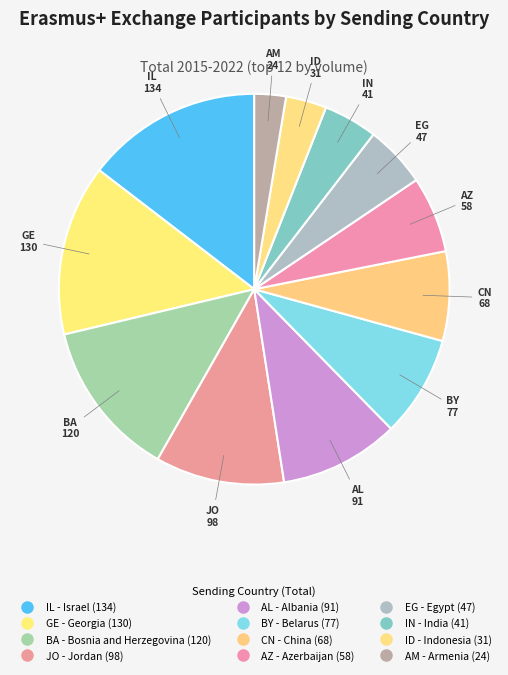

How many slices are in this pie chart?

12